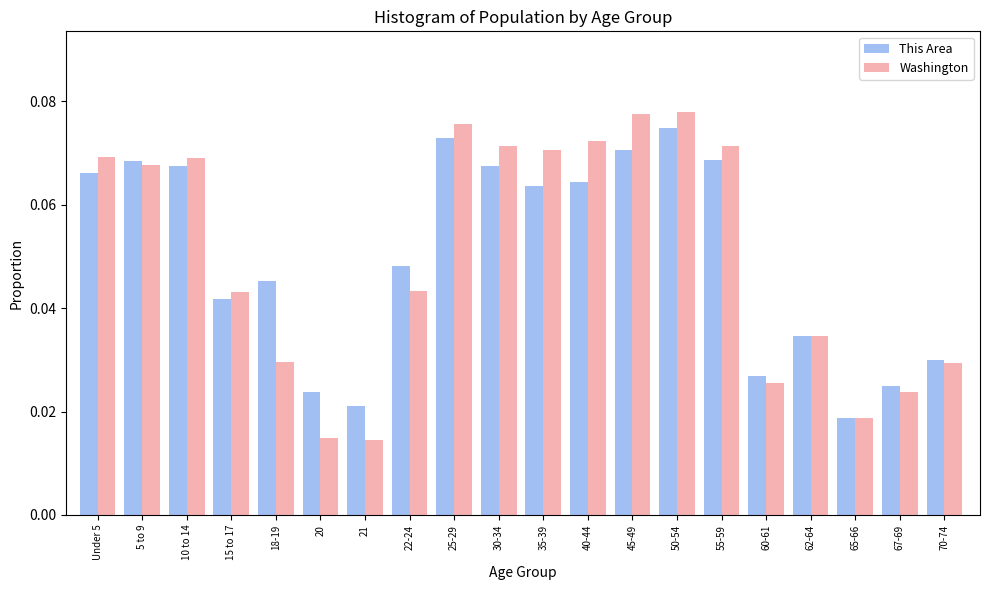

Count the This Area values in the range 0 to 1.

20